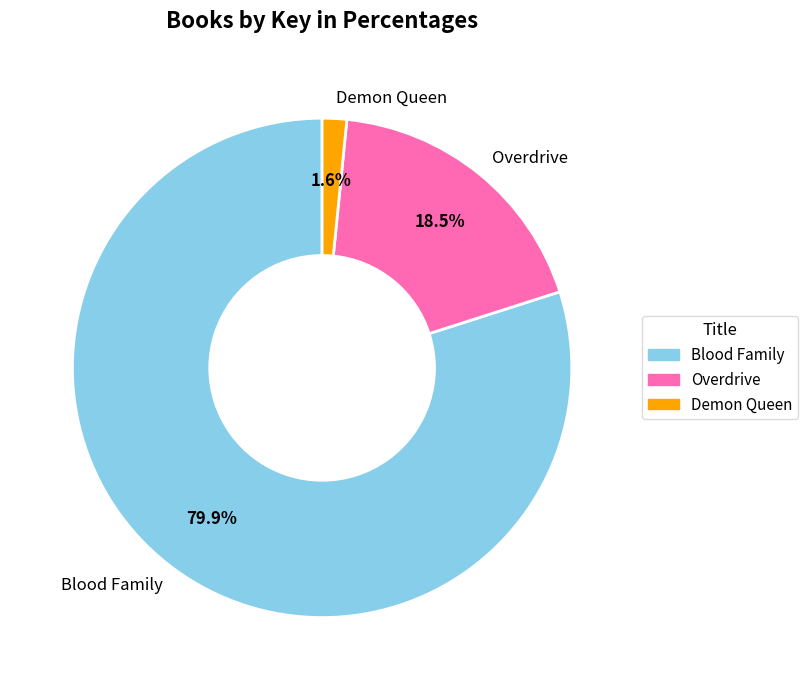

Rank the categories by value from lowest to highest.

Demon Queen, Overdrive, Blood Family